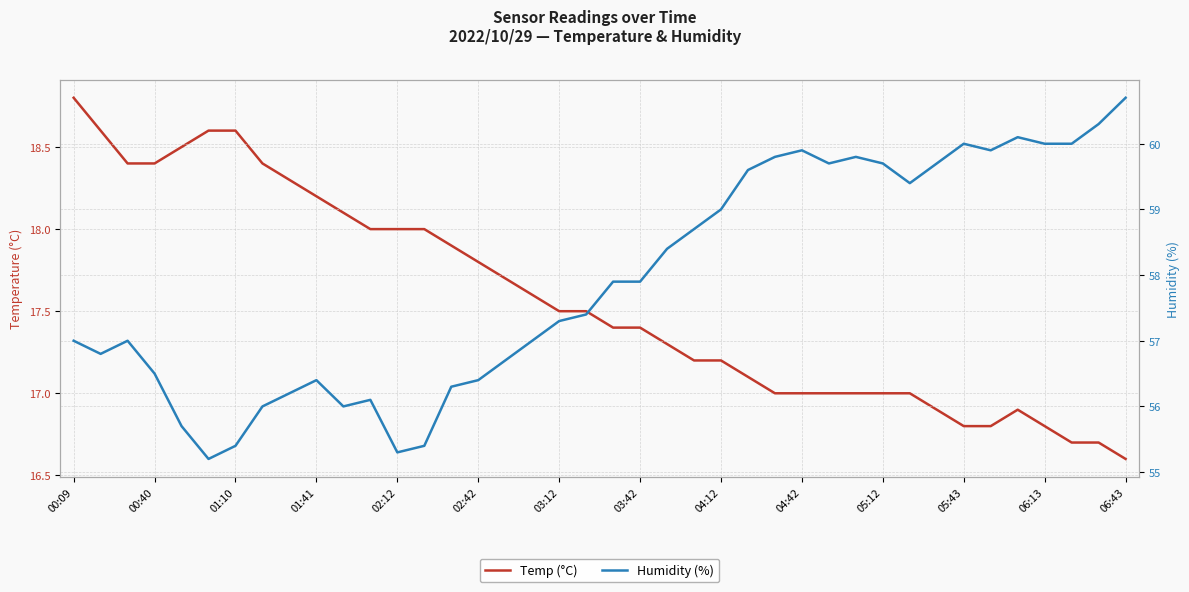

What is the difference between the maximum and minimum values in the Humidity (%) series?

5.5